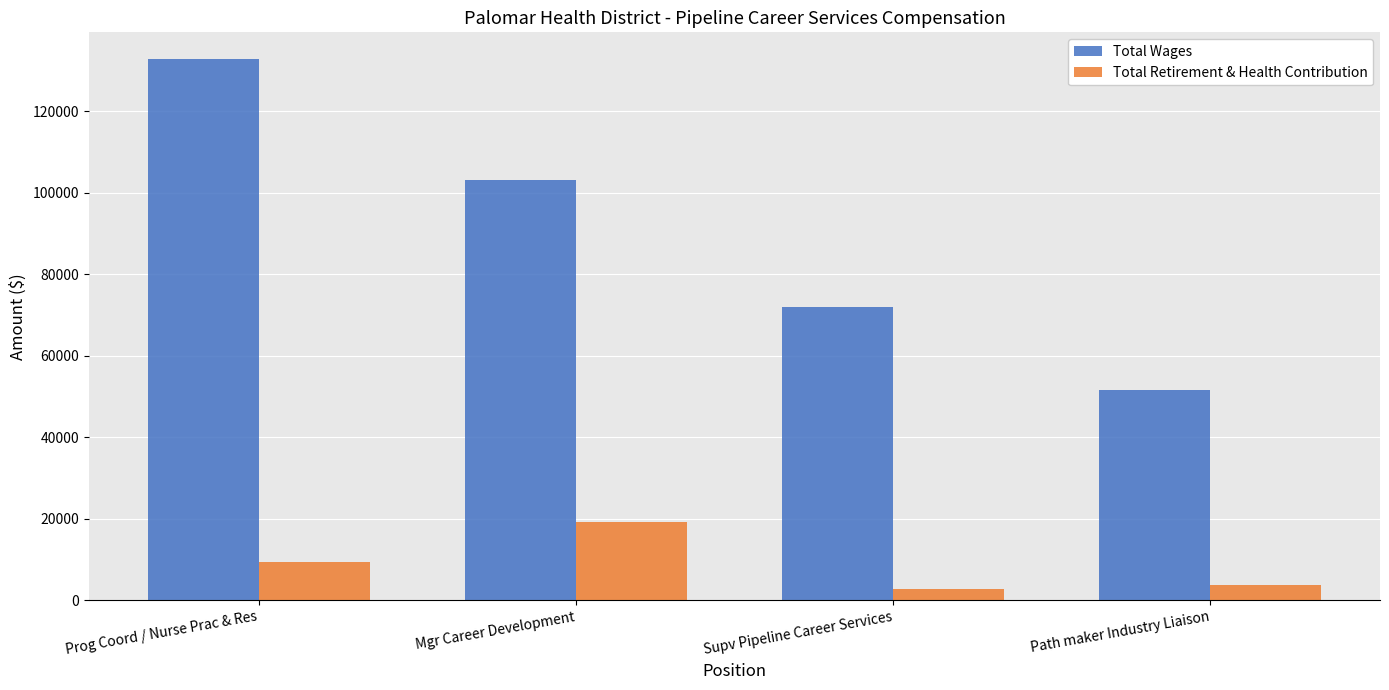

At which label does Total Wages reach its minimum?

Path maker Industry Liaison